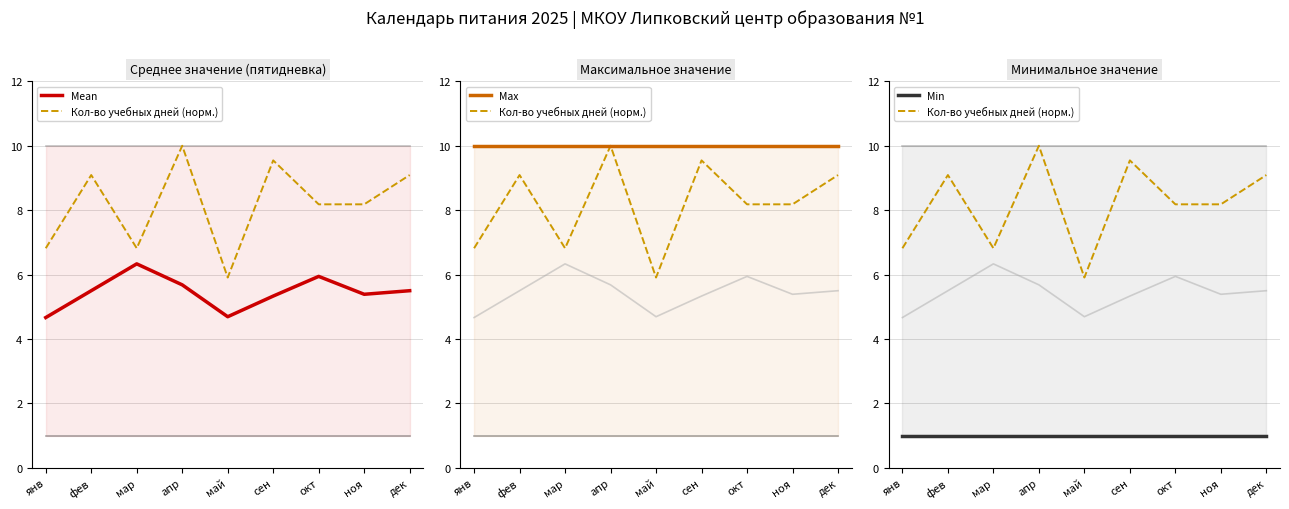

Reading left to right, list all the values displayed in this chart.

Mean: 4.7	5.5	6.3	5.7	4.7	5.3	5.9	5.4	5.5
Кол-во учебных дней (норм.): 6.8	9.1	6.8	10.0	5.9	9.5	8.2	8.2	9.1
Max: 10.0	10.0	10.0	10.0	10.0	10.0	10.0	10.0	10.0
Min: 1.0	1.0	1.0	1.0	1.0	1.0	1.0	1.0	1.0